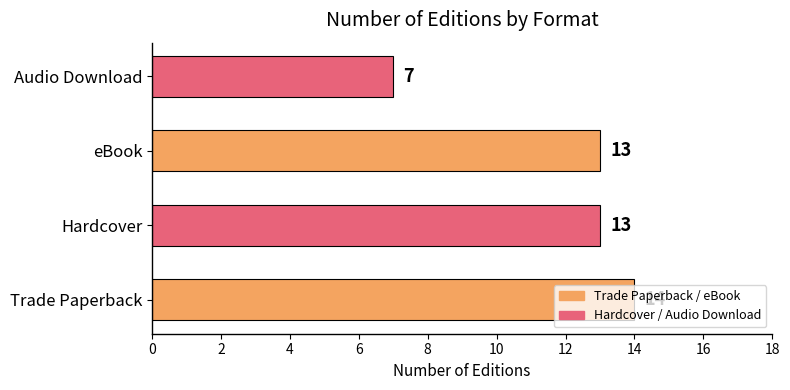

Which category has the lowest value across all series?

Audio Download